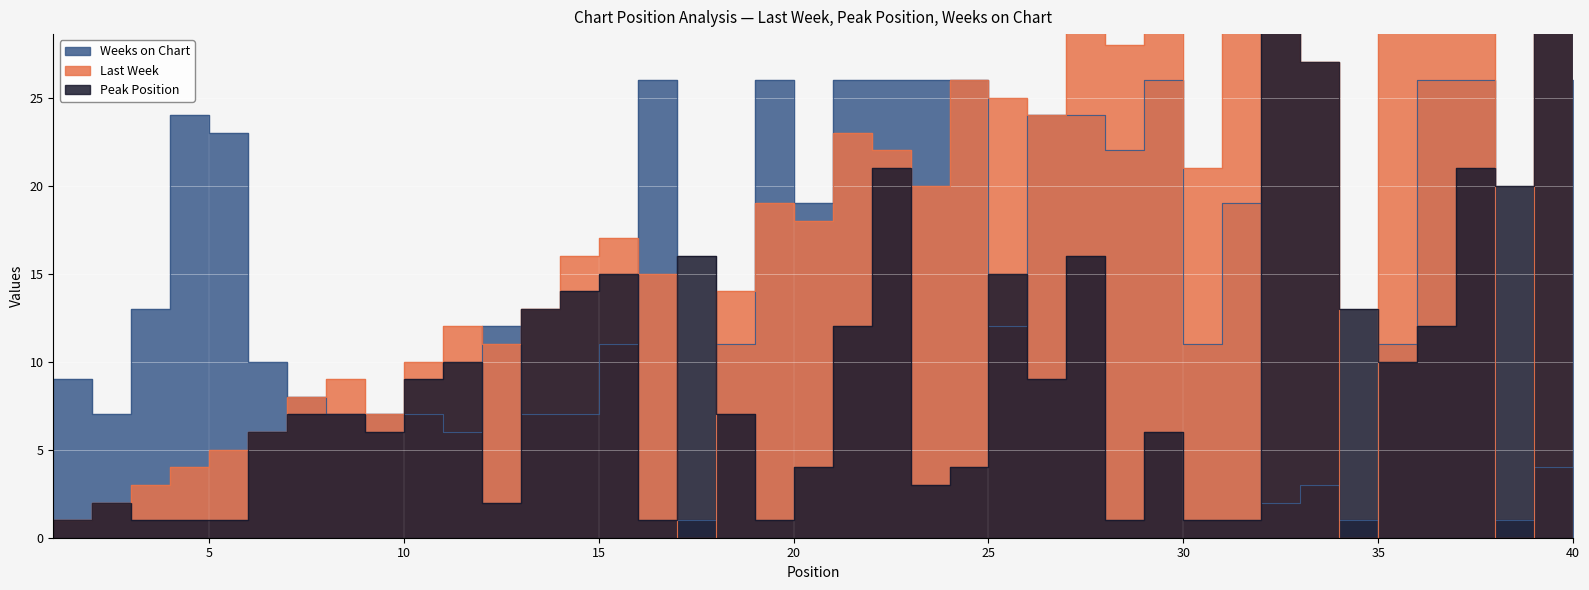

In Weeks on Chart, how many points are lower than both neighbors (excluding endpoints)?

10